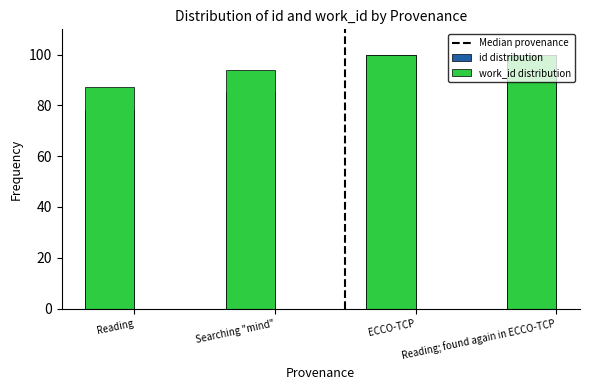

Rank the series by their maximum value, from highest to lowest.

id, work_id